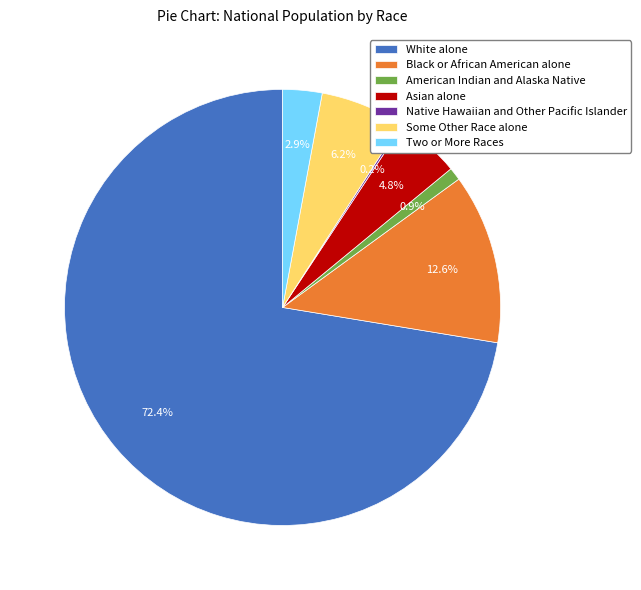

Which has a higher value, White alone or Black or African American alone?

White alone